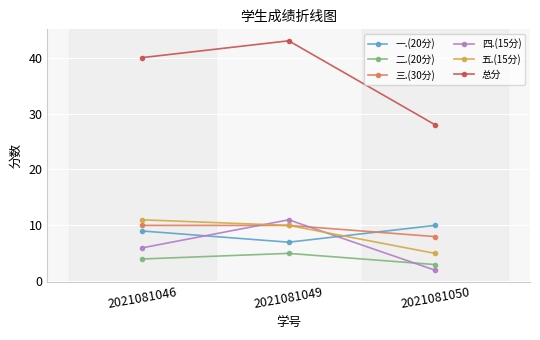

The value of 一.(20分) at 2021081050 is 17. True or false?

False